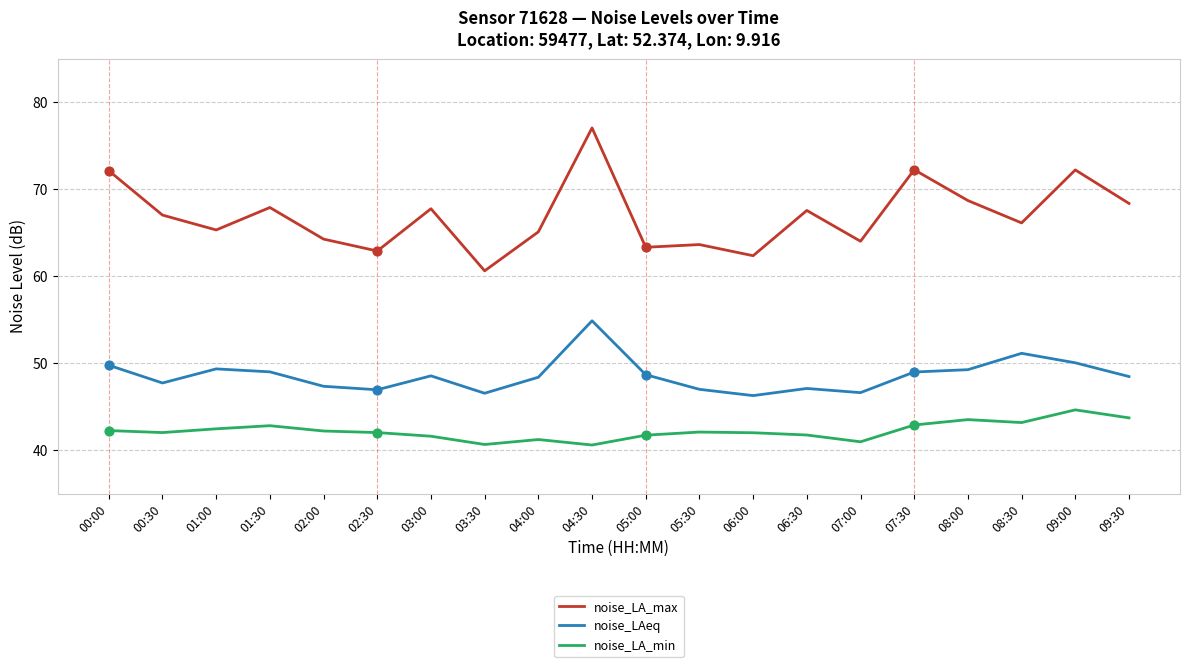

Which series has the largest range (max minus min)?

noise_LA_max